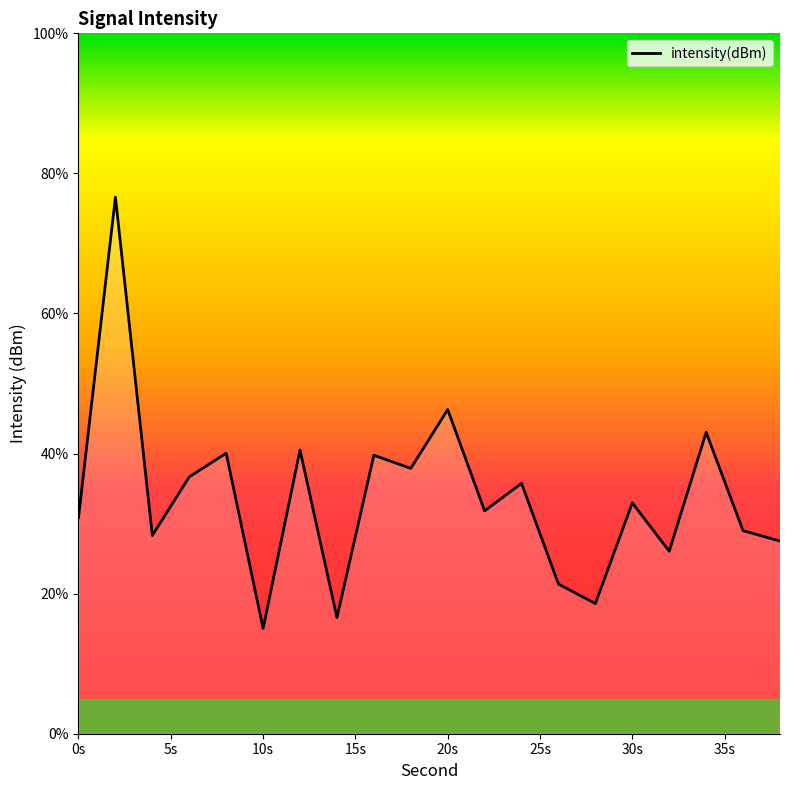

True or false: there are more than 2 points higher than both neighbors.

True